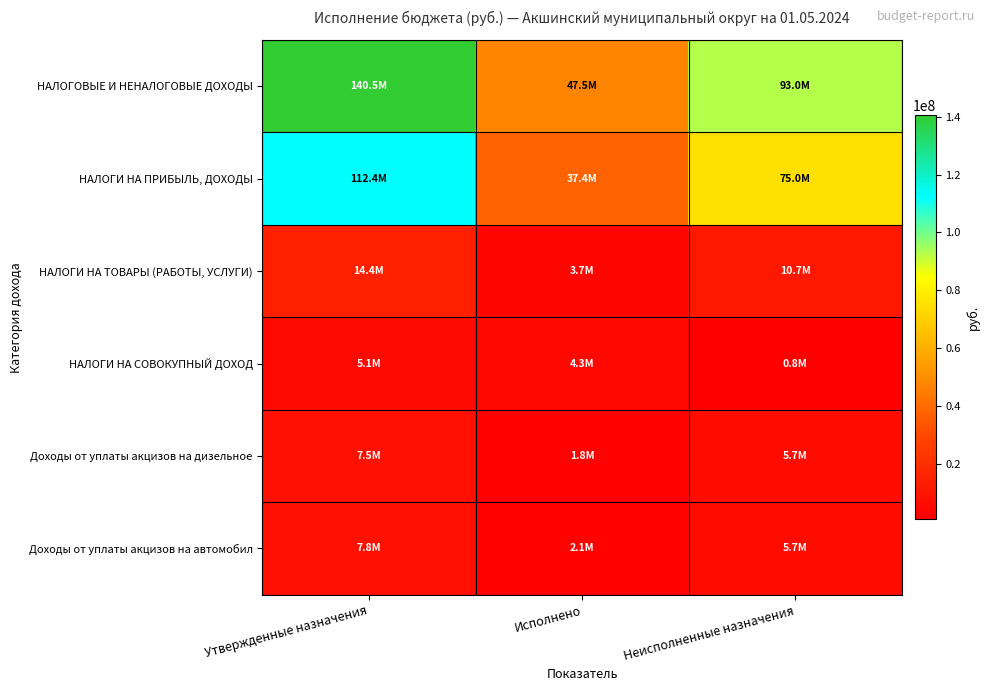

What is the greatest value displayed?

140512529.5